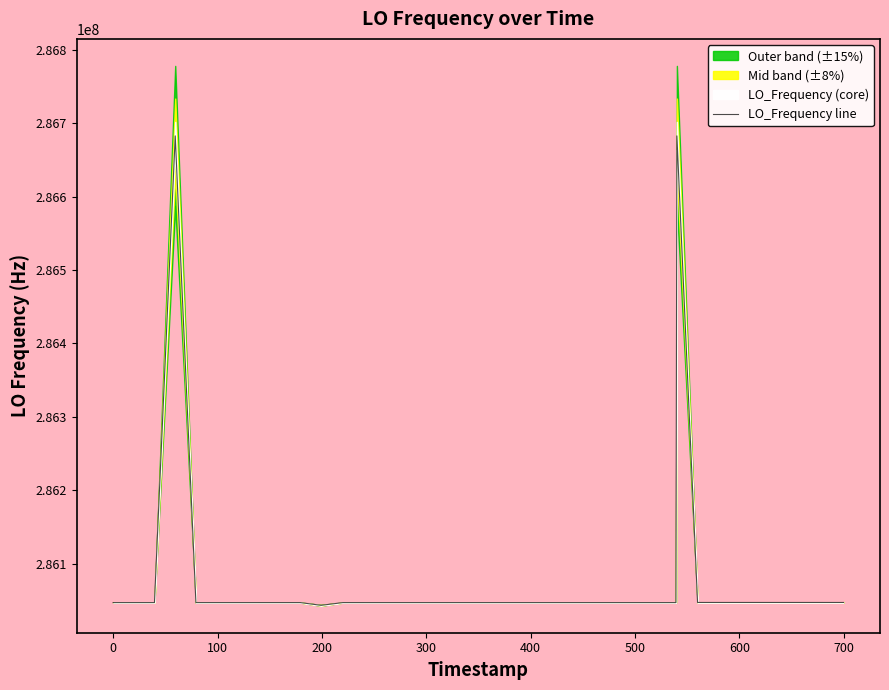

What is the highest value of the LO_Frequency line series?

286682705.5